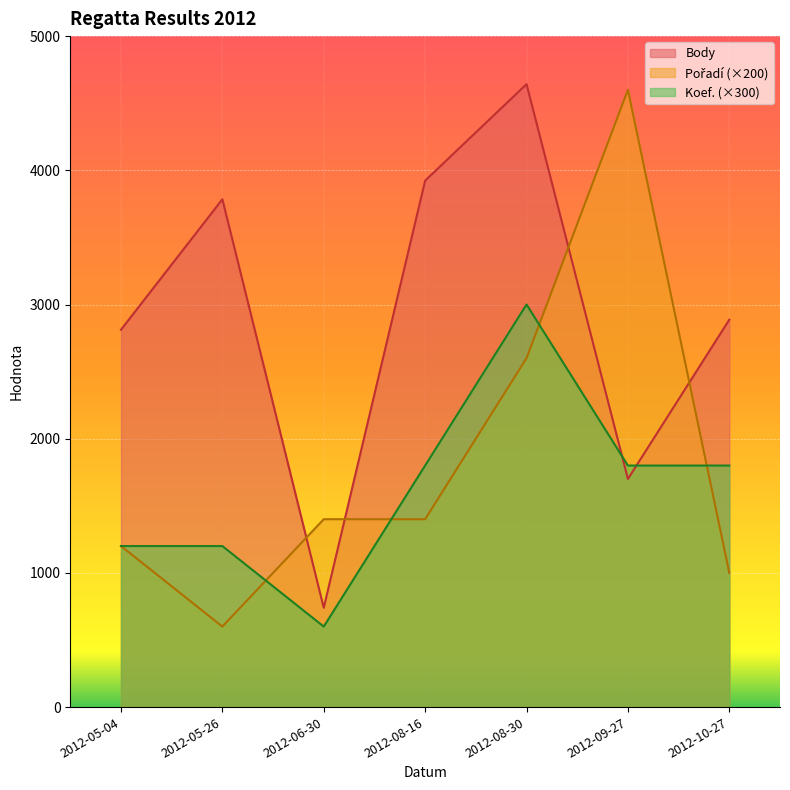

In Koef., how many points are lower than both neighbors (excluding endpoints)?

1